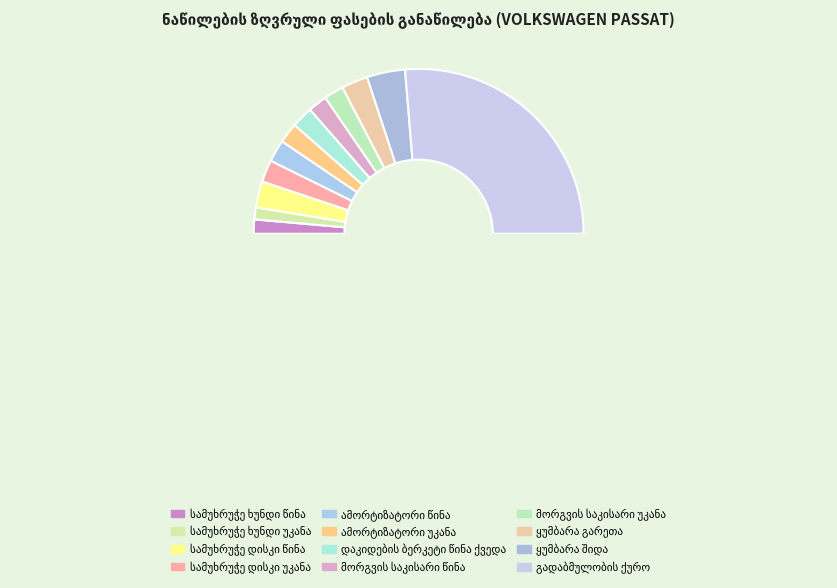

The მორგვის საკისარი წინა slice represents 4% of the pie. True or false?

True